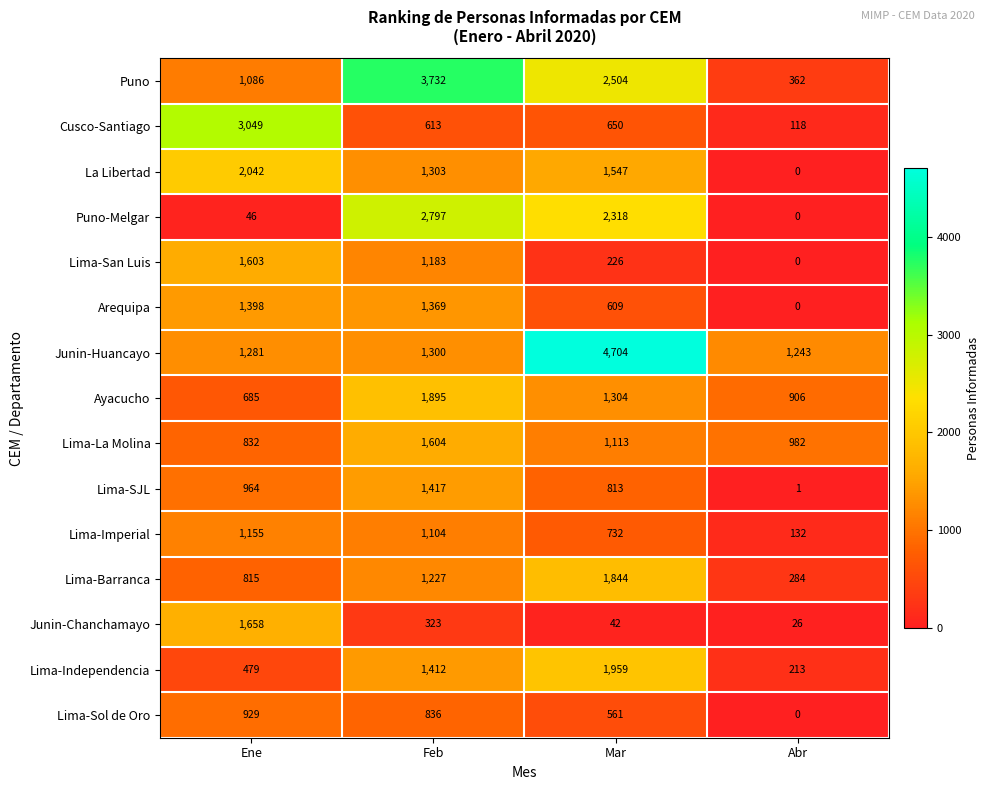

What is the difference between the second highest and minimum values in the Arequipa series?

1369